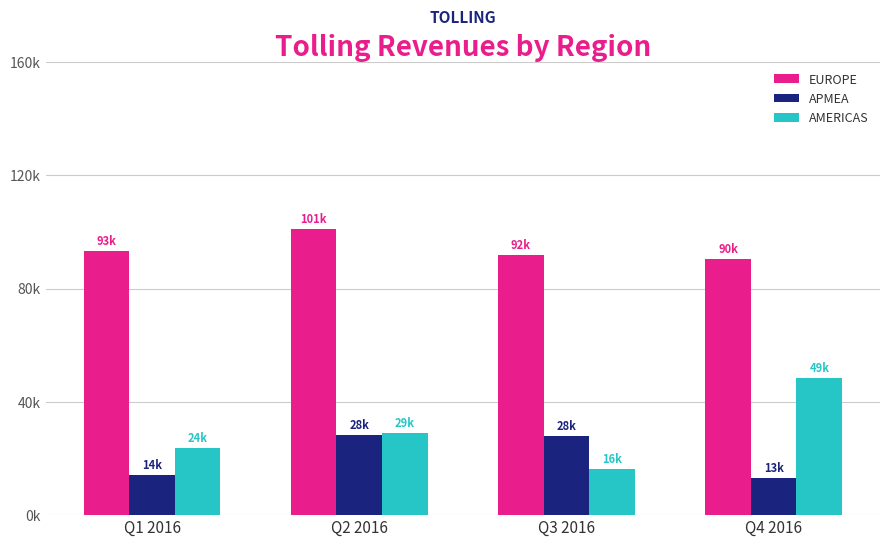

Are the bars grouped side by side (vs. stacked)?

Yes